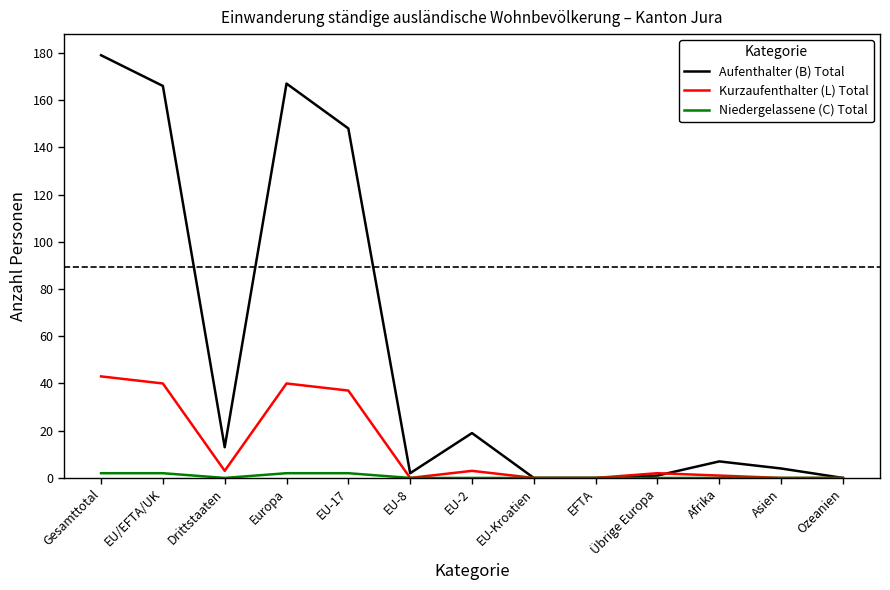

At Drittstaaten, list the series in order from smallest to largest.

Niedergelassene (C) Total, Kurzaufenthalter (L) Total, Aufenthalter (B) Total